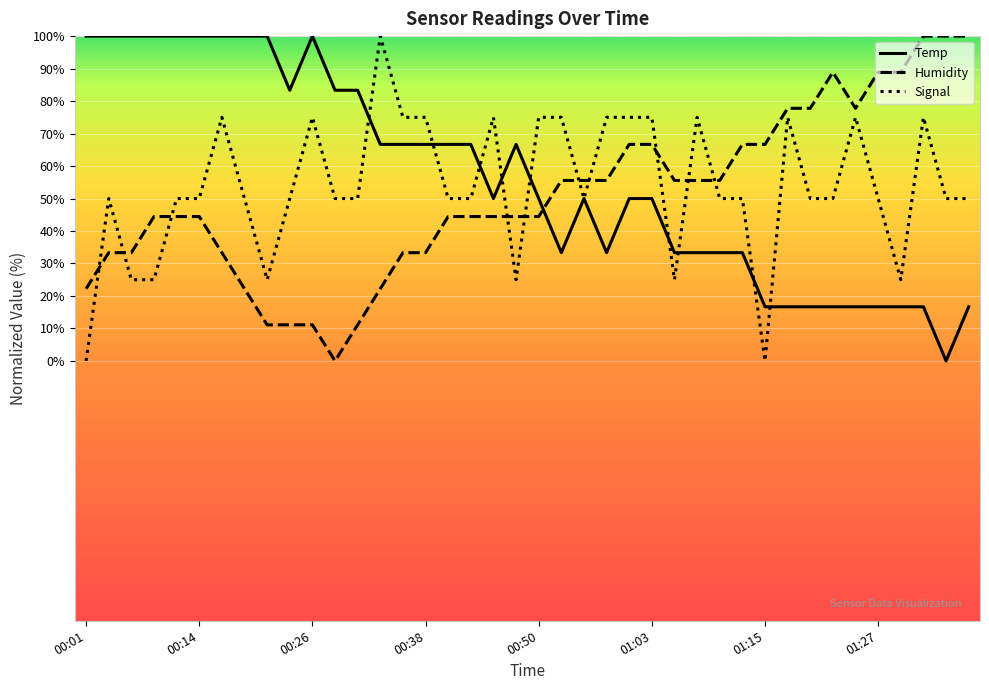

After their last crossing, which series has the higher values: Signal or Humidity?

Humidity